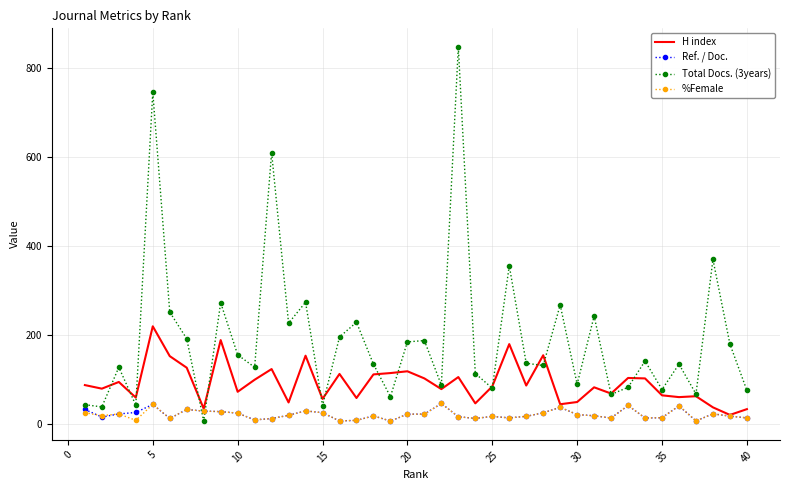

What is the highest value of the Total Docs. (3years) series?

846.0